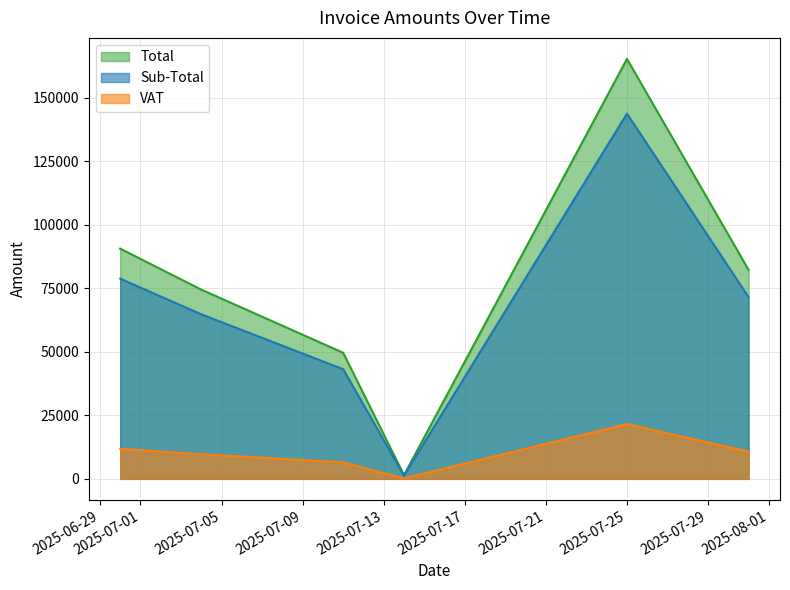

True or false: Sub-Total and VAT cross at least once.

False